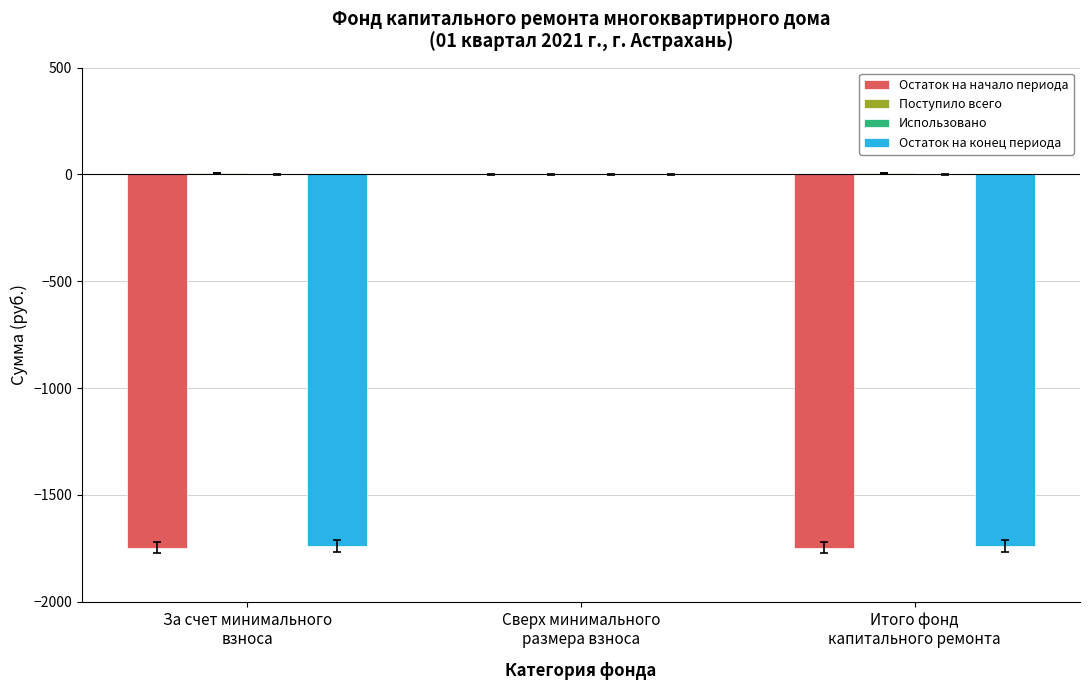

How many data points does each series have?

3